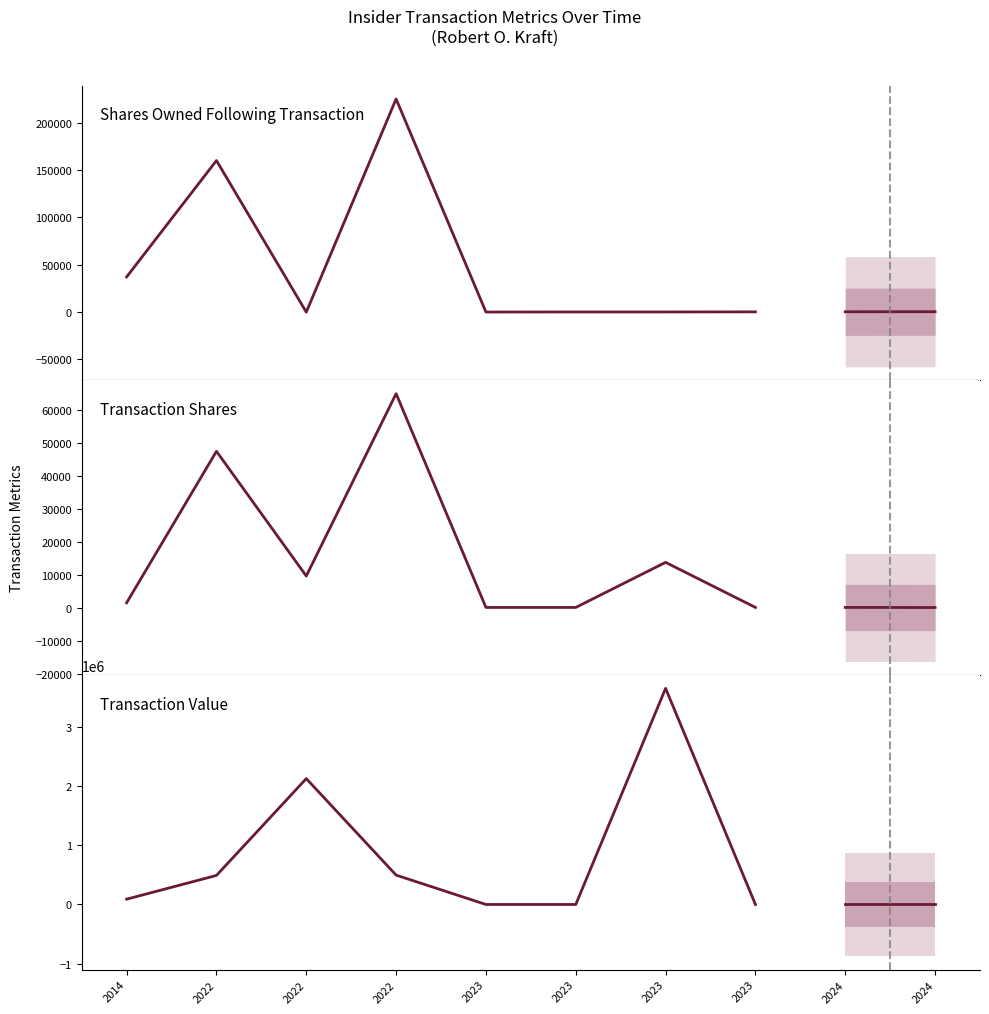

What is the maximum value shown in the chart?

3661464